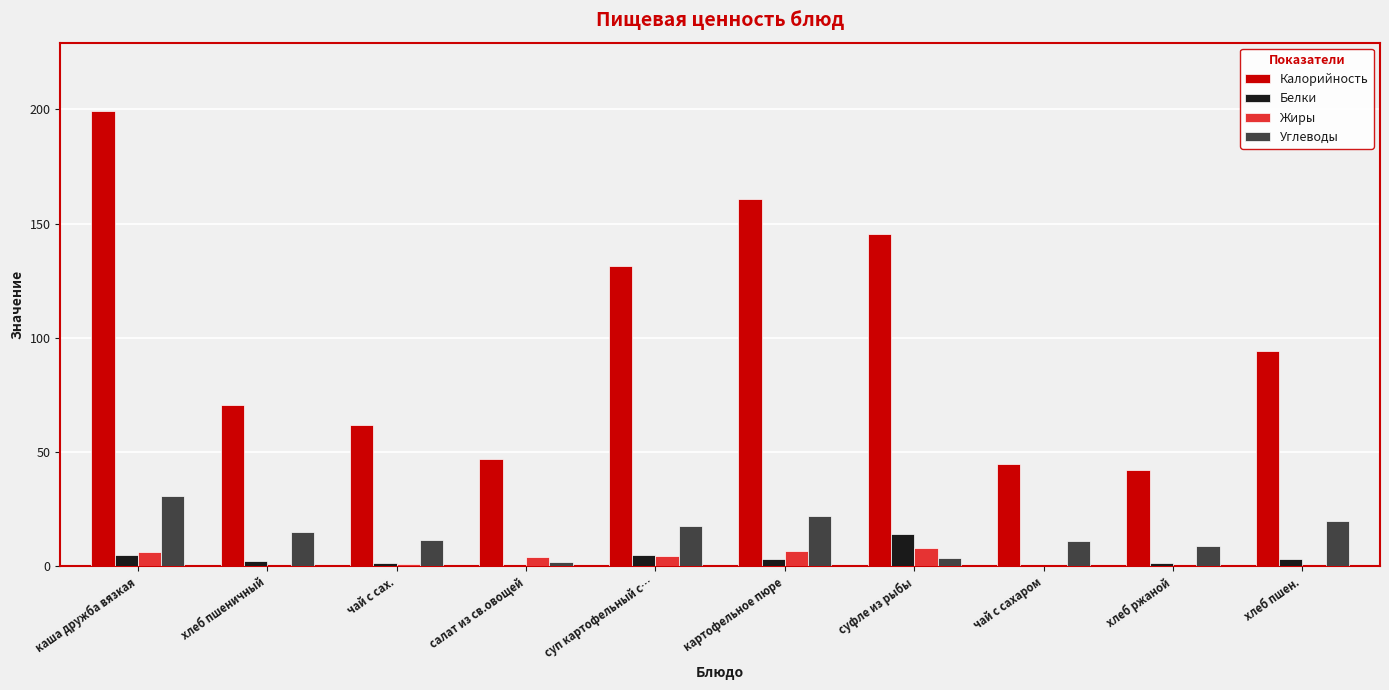

At which label does Углеводы reach its peak?

каша дружба вязкая